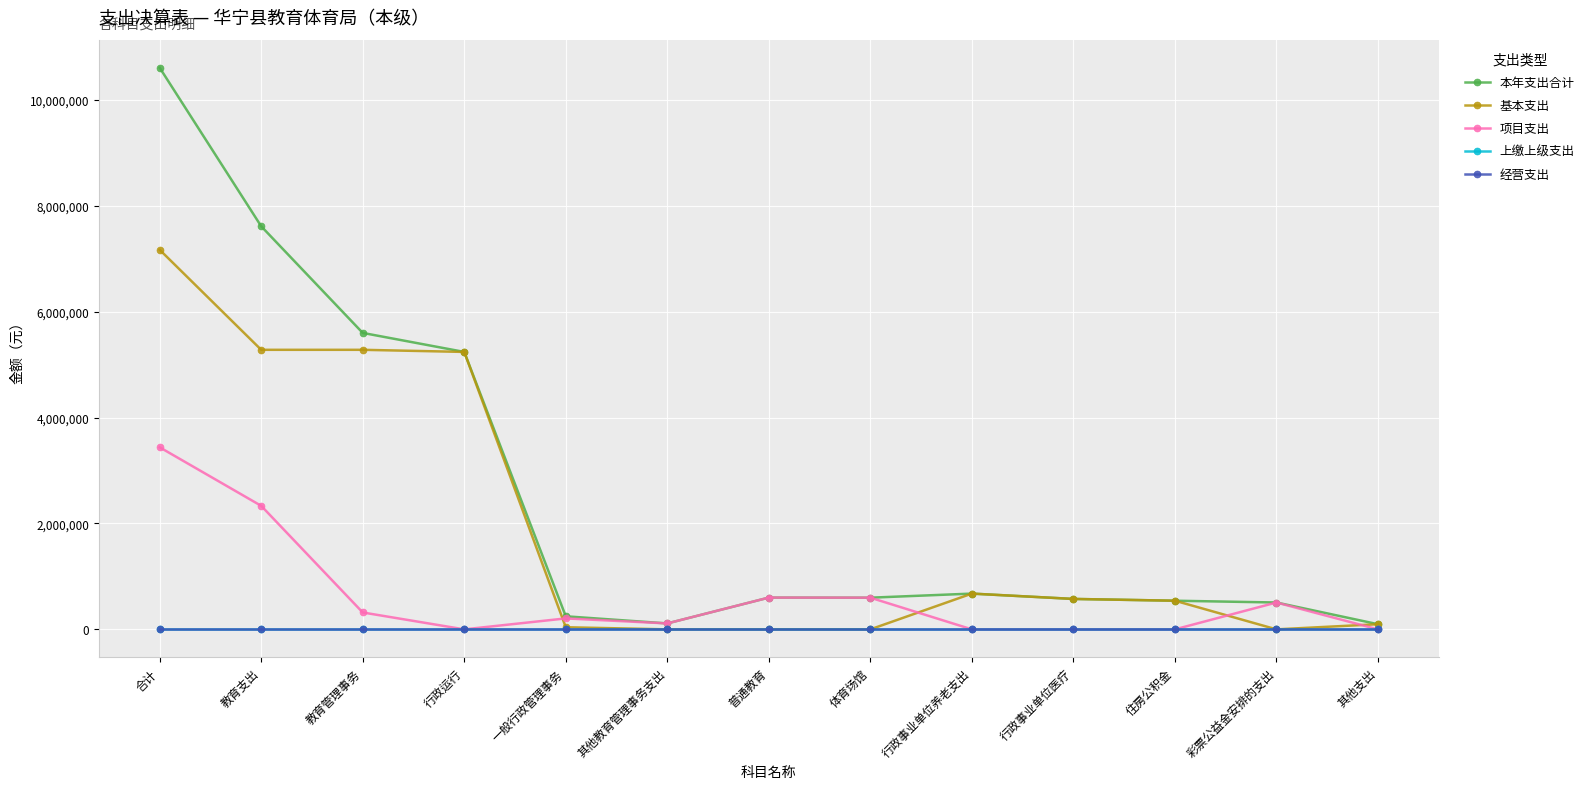

What is the label of the 5th point from the left?

一般行政管理事务